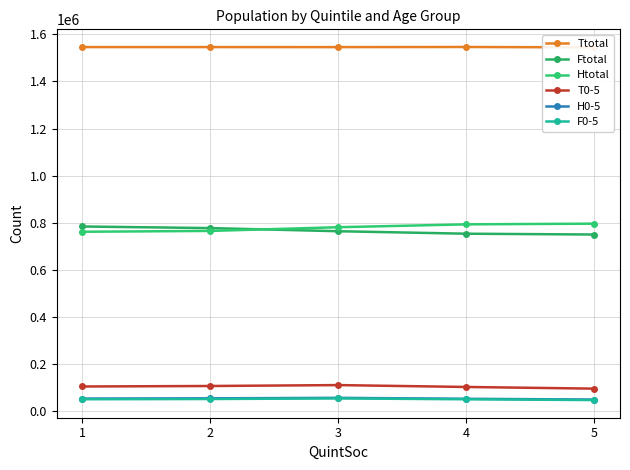

Rank the series at 4 from highest to lowest value.

Ttotal, Htotal, Ftotal, T0-5, H0-5, F0-5